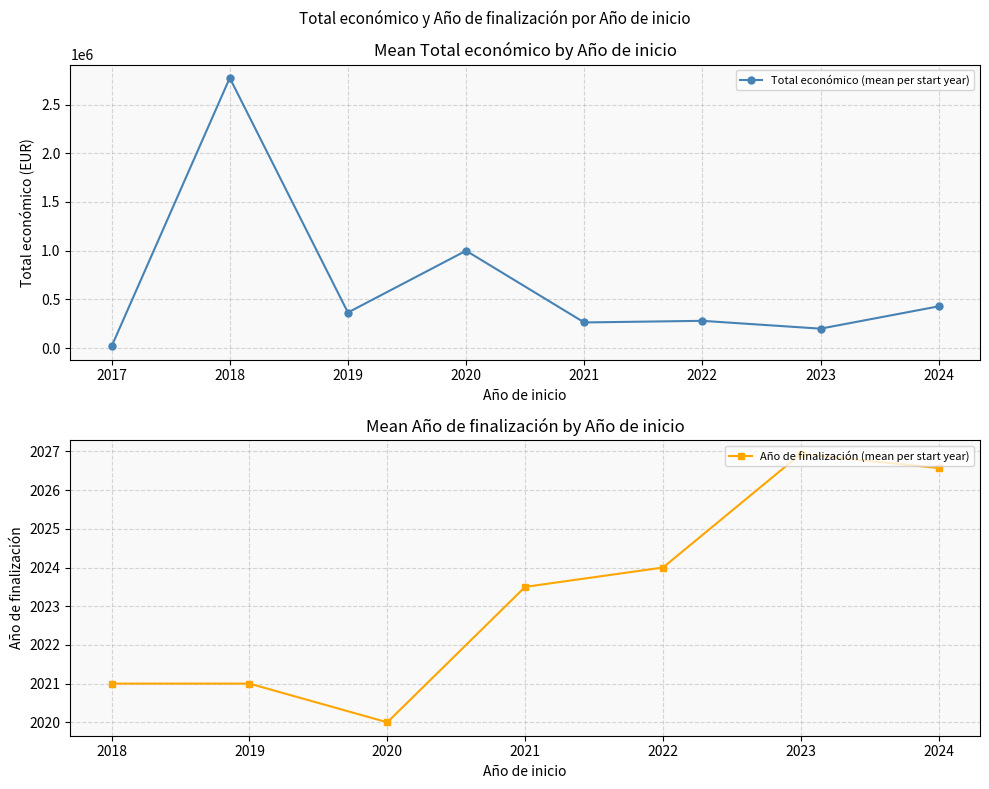

At which category does Total económico (mean per start year) reach its first local valley?

2019